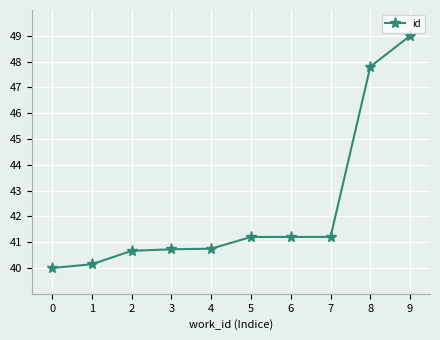

How many data points are less than 41?

5